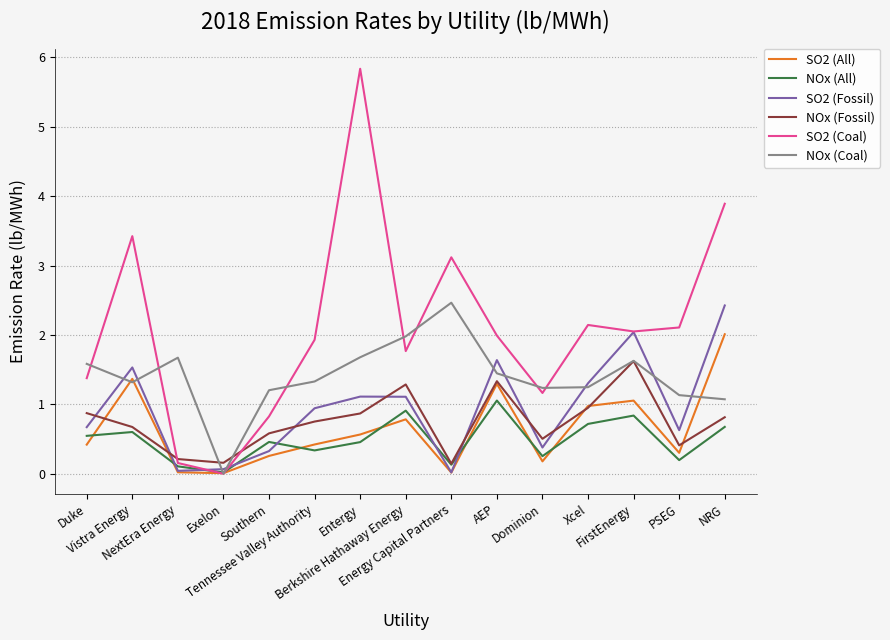

Which series has the widest spread of values?

SO2 (Coal)